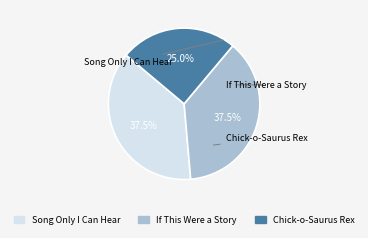

To the nearest percent, what portion does Chick-o-Saurus Rex represent?

25%